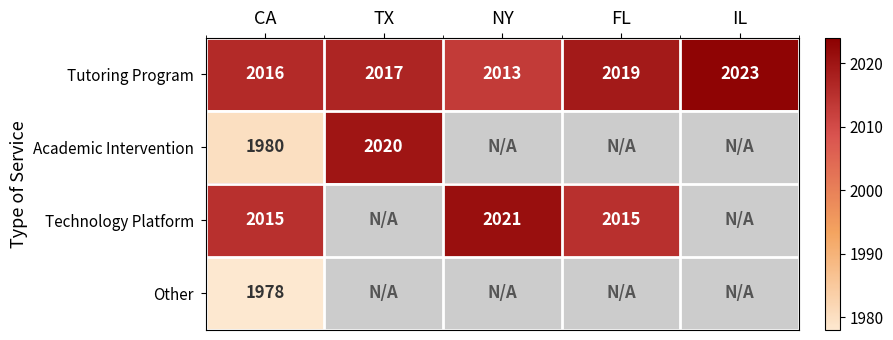

At which label is Tutoring Program closest to 2018?

TX